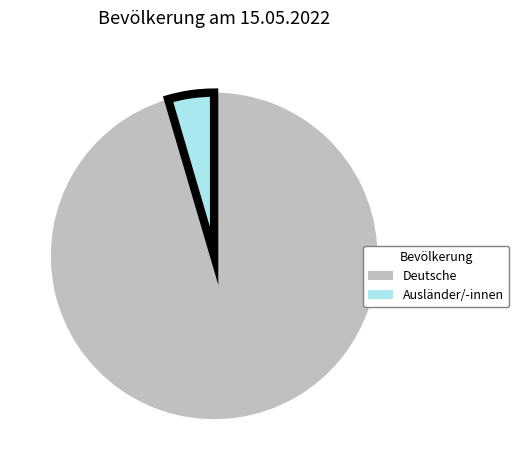

Is it true that Deutsche is 95% of the pie?

True